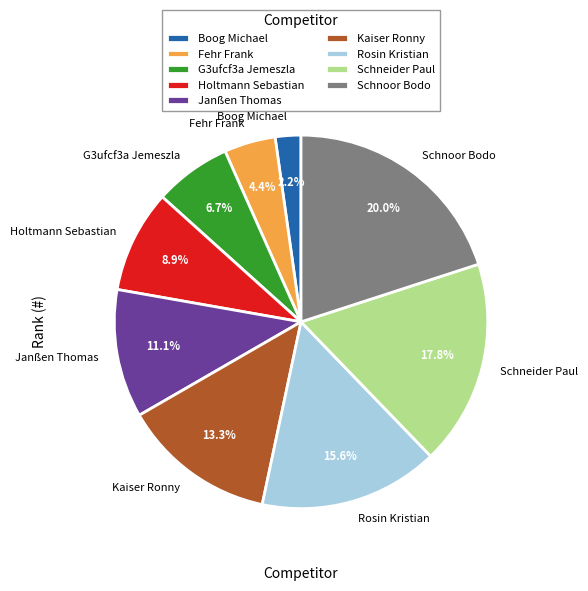

Is there a majority slice in this chart?

No